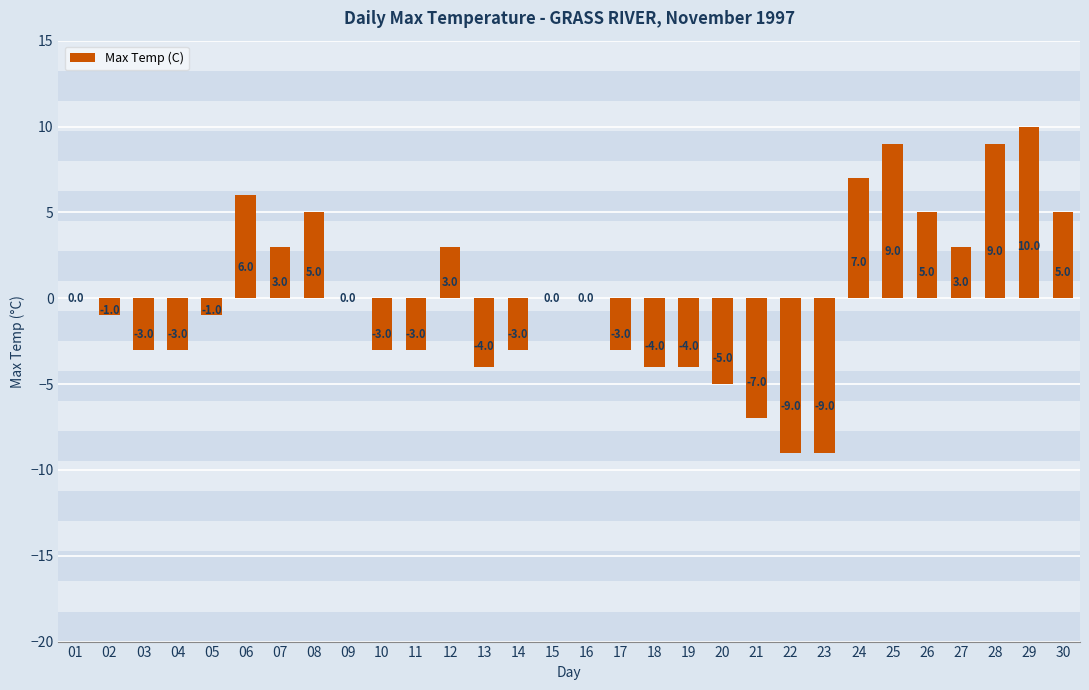

What is the approximate value at 22?

-9